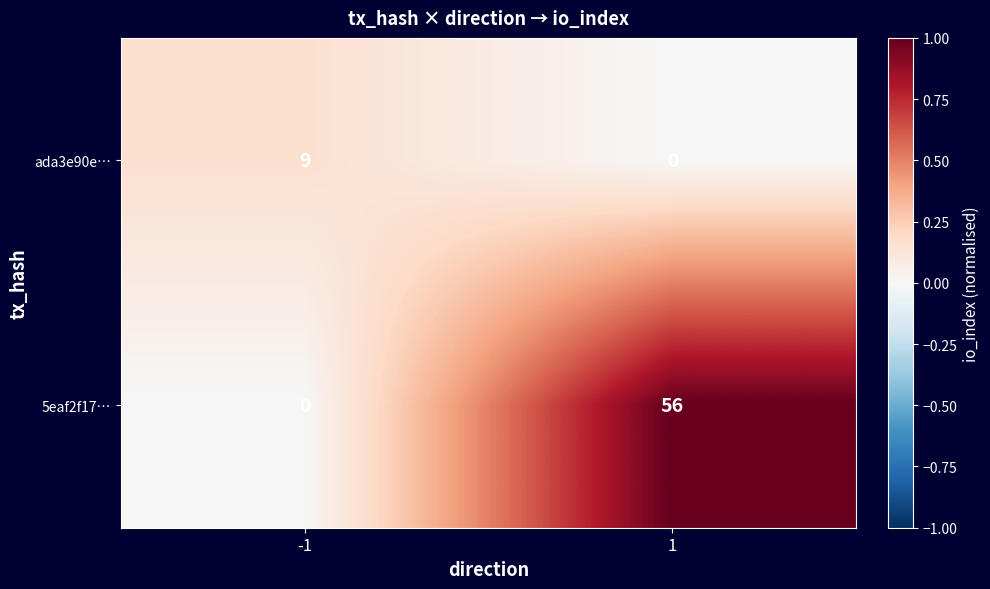

What is the difference between the maximum and minimum values in the 5eaf2f17… series?

56